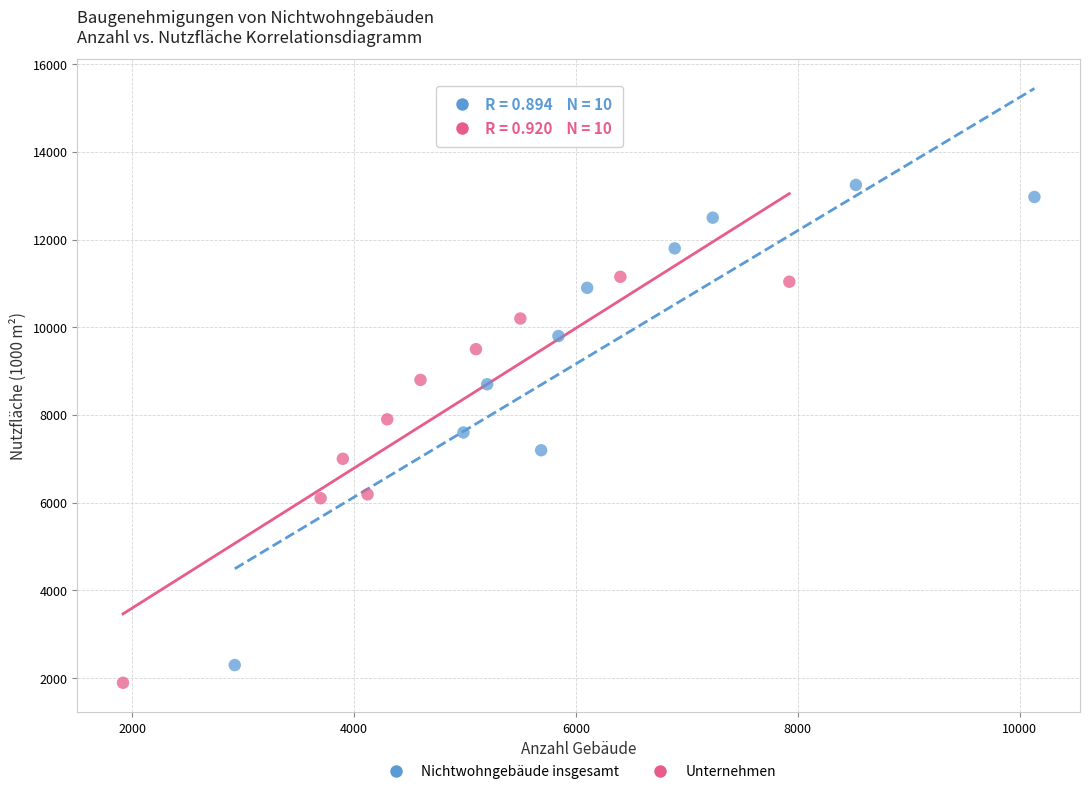

Which series contains the highest Y value?

Nichtwohngebäude insgesamt